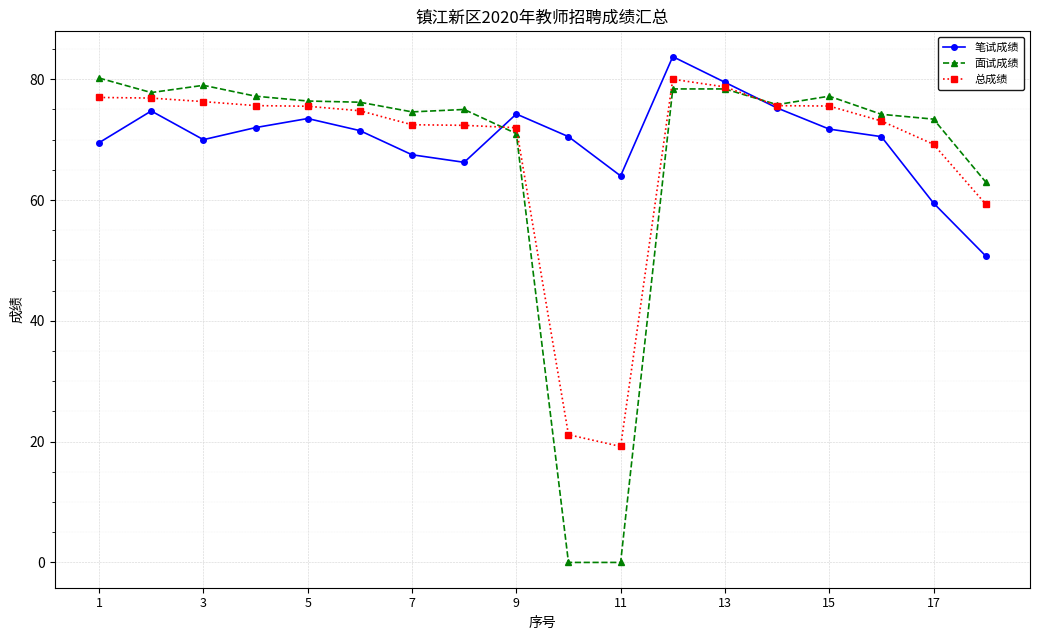

Which series has the widest spread of values?

面试成绩